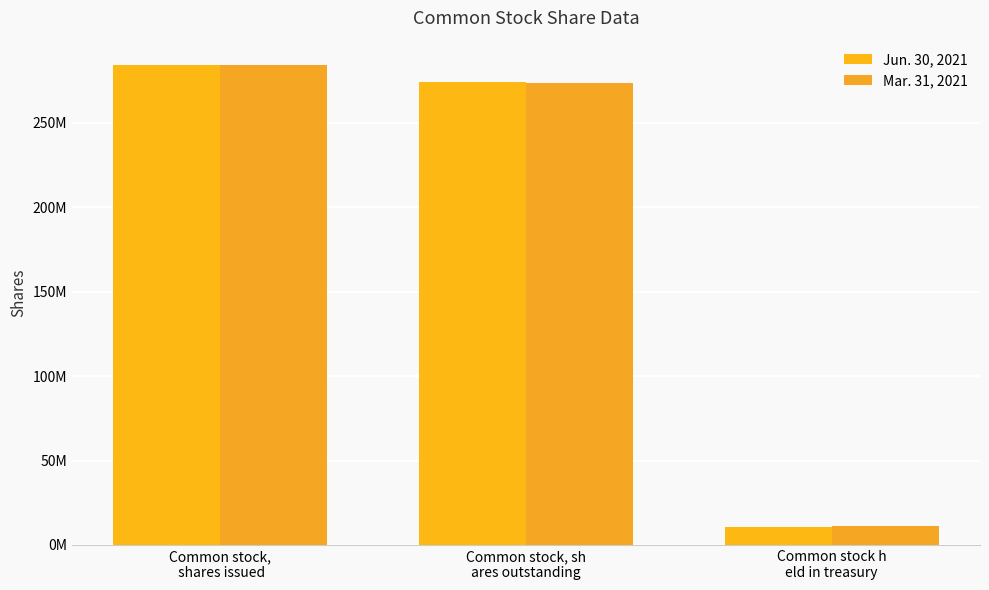

Which has a higher value, Common stock, sh
ares outstanding or Common stock h
eld in treasury?

Common stock, sh
ares outstanding